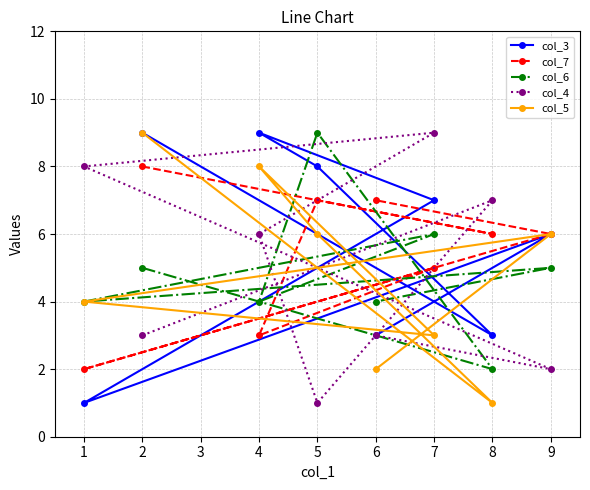

How many intersections are there between col_6 and col_5?

4